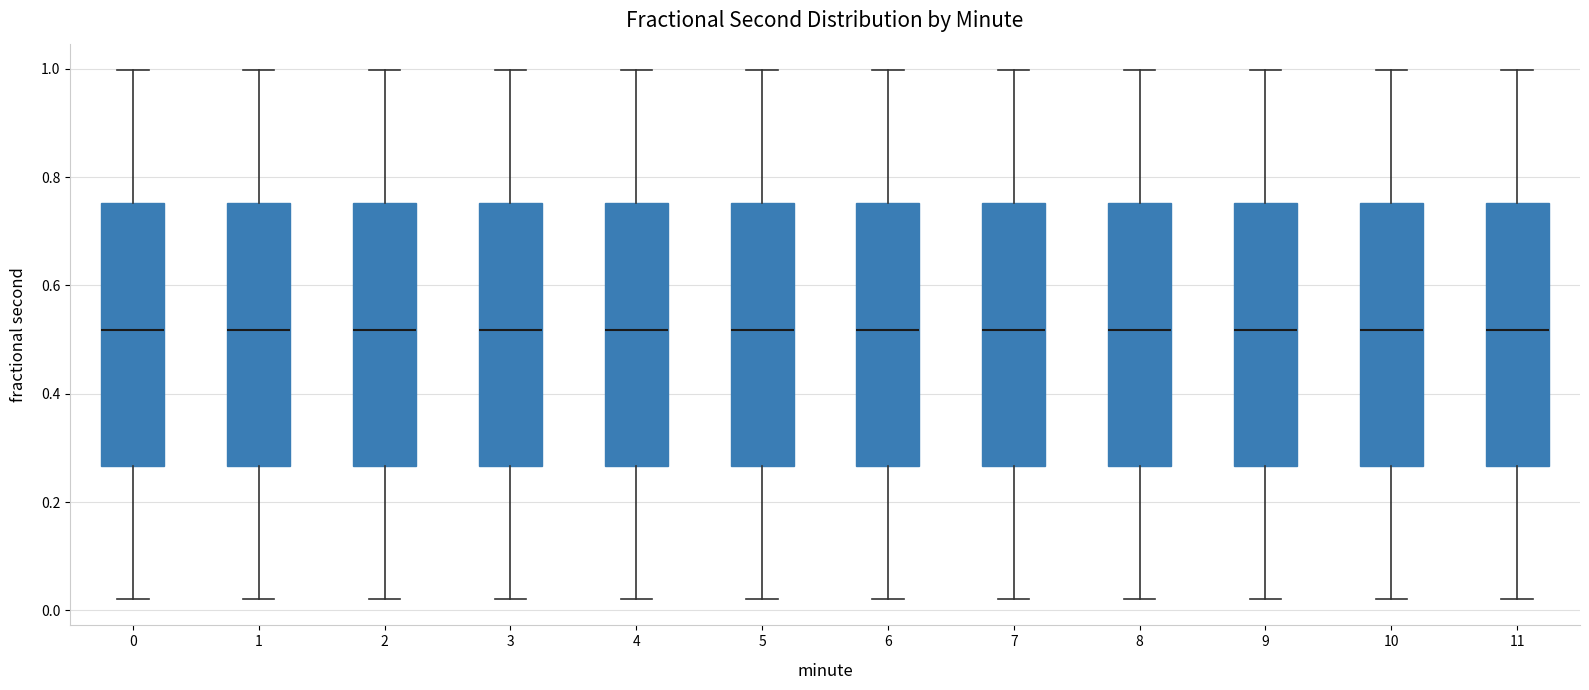

Reading left to right, read every box against the y-axis: the position of its median line, the range the box covers, and the ends of its whiskers. The values are not printed on the chart, so give them approximately, as read against the axis.

0: median 0.52, box 0.26 to 0.76, whiskers 0.02 to 1.00
1: median 0.52, box 0.26 to 0.76, whiskers 0.02 to 1.00
2: median 0.52, box 0.26 to 0.76, whiskers 0.02 to 1.00
3: median 0.52, box 0.26 to 0.76, whiskers 0.02 to 1.00
4: median 0.52, box 0.26 to 0.76, whiskers 0.02 to 1.00
5: median 0.52, box 0.26 to 0.76, whiskers 0.02 to 1.00
6: median 0.52, box 0.26 to 0.76, whiskers 0.02 to 1.00
7: median 0.52, box 0.26 to 0.76, whiskers 0.02 to 1.00
8: median 0.52, box 0.26 to 0.76, whiskers 0.02 to 1.00
9: median 0.52, box 0.26 to 0.76, whiskers 0.02 to 1.00
10: median 0.52, box 0.26 to 0.76, whiskers 0.02 to 1.00
11: median 0.52, box 0.26 to 0.76, whiskers 0.02 to 1.00